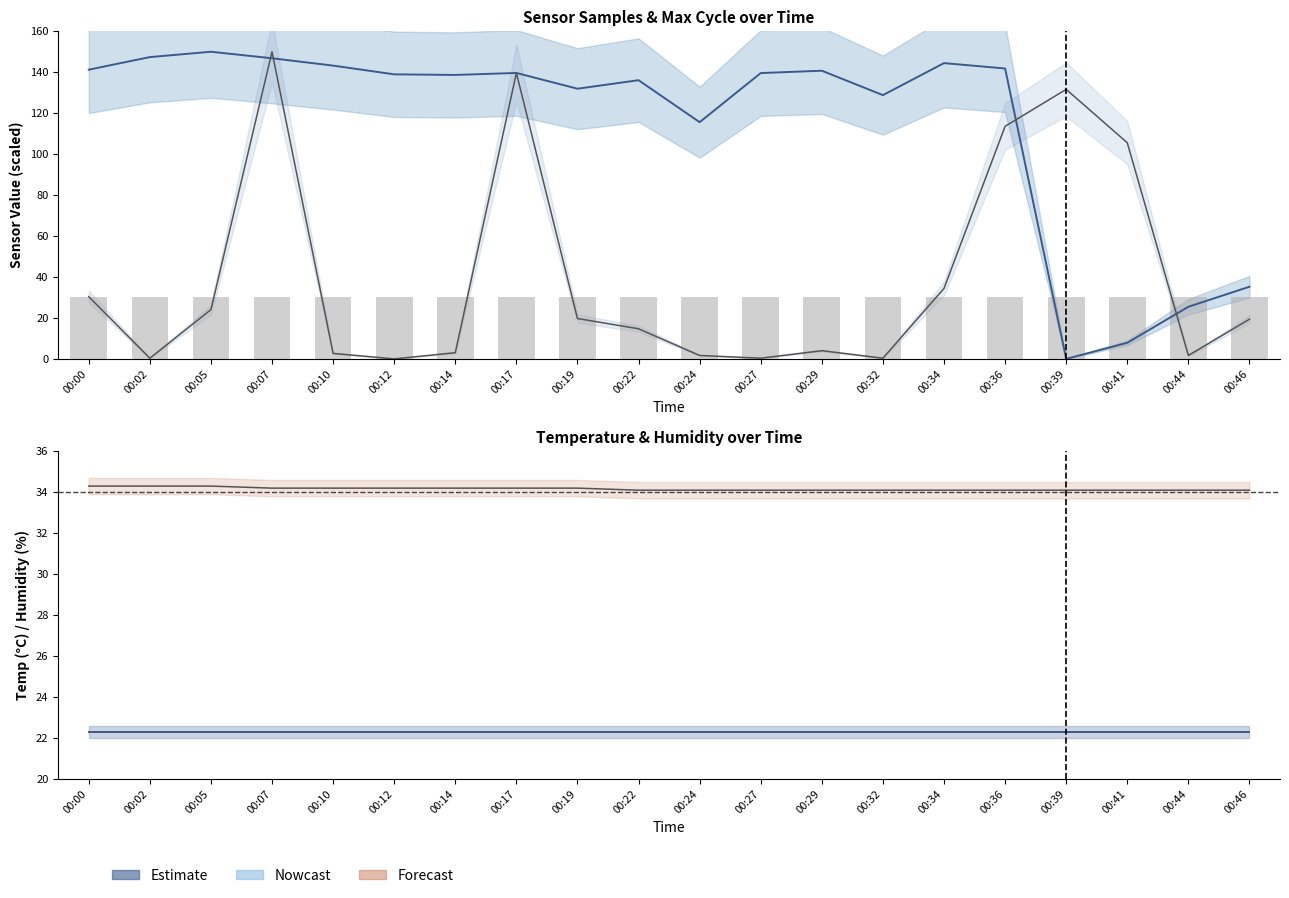

Is the value of Humidity at 00:22 greater than the value of Min_cycle (scaled) at 00:39?

Yes